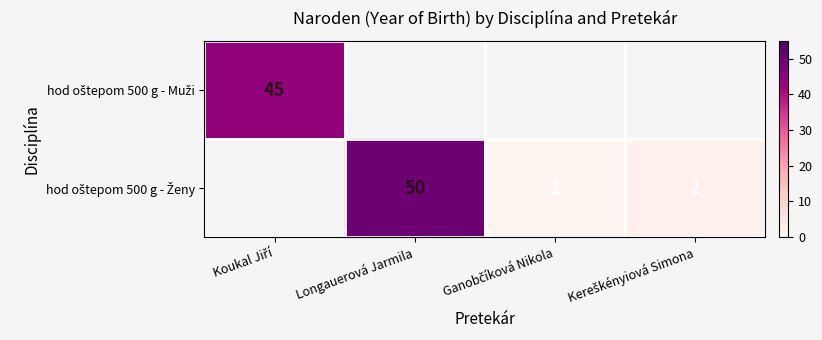

The hod oštepom 500 g - Ženy series shows 0 at Koukal Jiří. True or false?

True